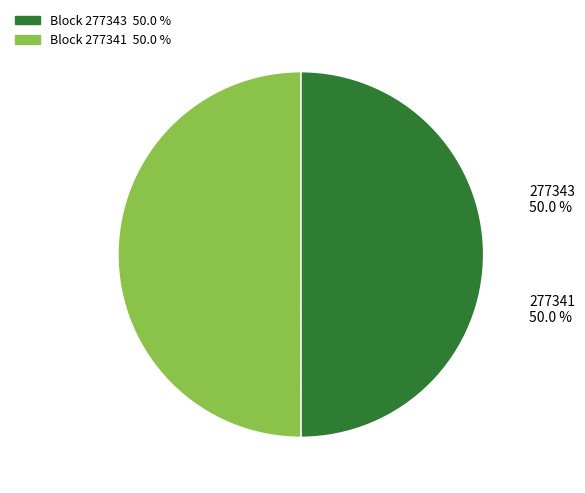

Count the number of slices in the pie.

2